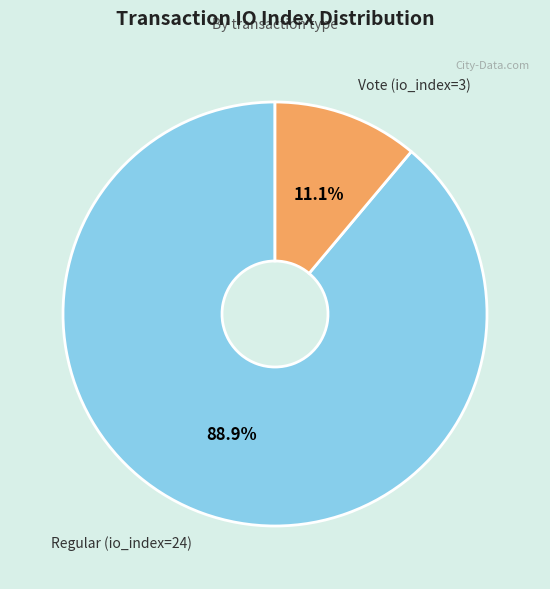

How many slices are in this pie chart?

2